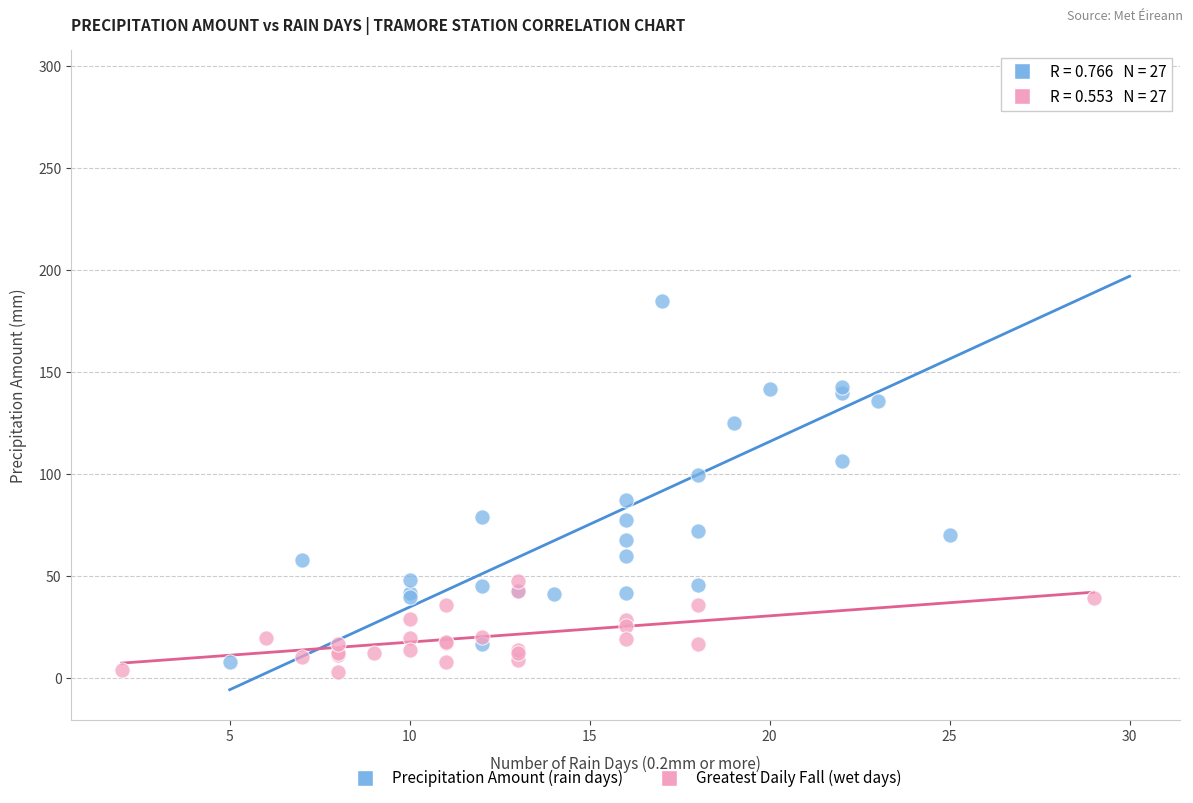

Which series has the largest Y range (max minus min)?

Precipitation Amount (rain days)